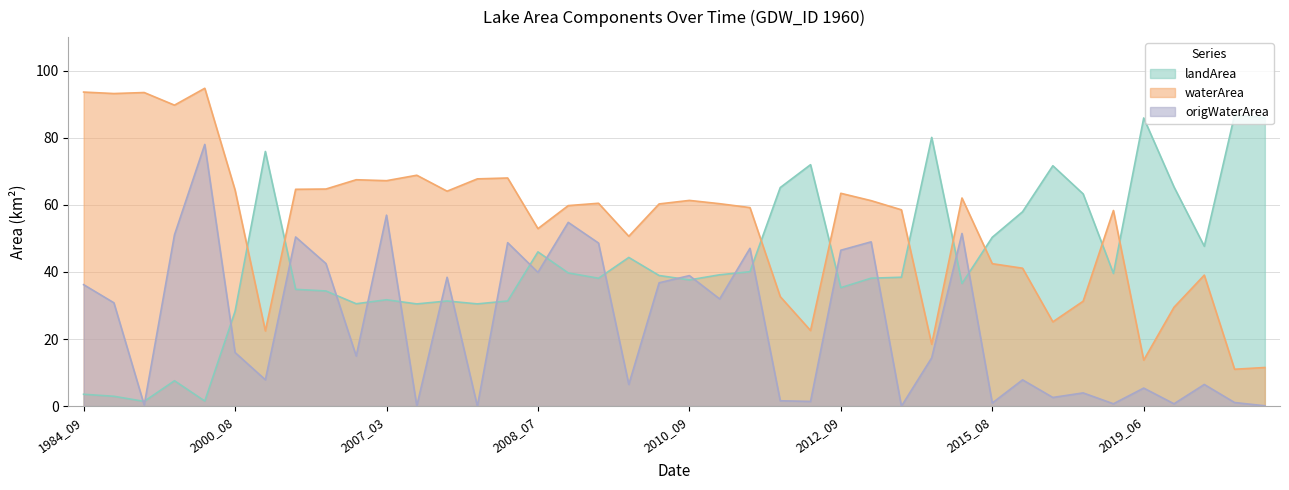

Reading right to left, transcribe all the data shown in this chart.

landArea: 2021_07=86.0	2020_08=86.8	2020_07=47.7	2019_08=65.3	2019_06=85.9	2018_09=39.6	2018_08=63.3	2017_08=71.7	2015_09=58.0	2015_08=50.3	2015_03=36.6	2014_08=80.1	2013_07=38.4	2012_11=38.1	2012_09=35.3	2012_07=72.0	2011_07=65.2	2011_06=40.1	2011_05=39.2	2010_09=37.6	2009_09=39.0	2009_08=44.3	2009_07=38.1	2009_06=39.7	2008_07=46.0	2007_12=31.4	2007_09=30.5	2007_07=31.4	2007_04=30.5	2007_03=31.7	2006_06=30.5	2005_09=34.3	2004_03=34.8	2002_08=75.9	2000_08=28.3	1986_12=1.5	1986_09=7.6	1986_03=1.4	1984_12=3.0	1984_09=3.5
waterArea: 2021_07=11.5	2020_08=11.0	2020_07=39.1	2019_08=29.5	2019_06=13.7	2018_09=58.3	2018_08=31.3	2017_08=25.1	2015_09=41.1	2015_08=42.5	2015_03=62.0	2014_08=18.5	2013_07=58.5	2012_11=61.3	2012_09=63.5	2012_07=22.6	2011_07=32.6	2011_06=59.2	2011_05=60.4	2010_09=61.3	2009_09=60.3	2009_08=50.6	2009_07=60.5	2009_06=59.8	2008_07=52.9	2007_12=68.0	2007_09=67.8	2007_07=64.1	2007_04=68.8	2007_03=67.2	2006_06=67.5	2005_09=64.7	2004_03=64.6	2002_08=22.4	2000_08=64.4	1986_12=94.8	1986_09=89.7	1986_03=93.5	1984_12=93.2	1984_09=93.6
origWaterArea: 2021_07=0.1	2020_08=1.1	2020_07=6.5	2019_08=0.7	2019_06=5.4	2018_09=0.7	2018_08=4.0	2017_08=2.6	2015_09=7.8	2015_08=0.9	2015_03=51.5	2014_08=14.4	2013_07=0.0	2012_11=49.0	2012_09=46.5	2012_07=1.4	2011_07=1.6	2011_06=47.0	2011_05=32.0	2010_09=38.9	2009_09=36.8	2009_08=6.5	2009_07=48.6	2009_06=54.8	2008_07=39.9	2007_12=48.7	2007_09=0.0	2007_07=38.4	2007_04=0.1	2007_03=56.9	2006_06=14.9	2005_09=42.5	2004_03=50.4	2002_08=7.9	2000_08=16.0	1986_12=78.0	1986_09=51.1	1986_03=0.3	1984_12=30.8	1984_09=36.2